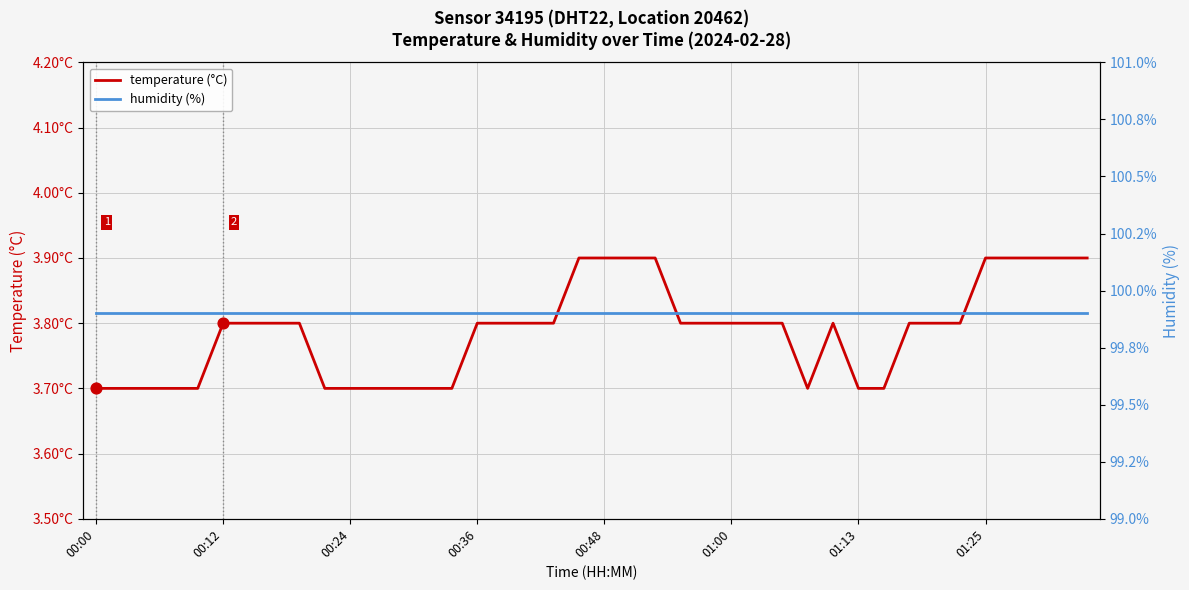

At which category is the sum across all series the highest?

19